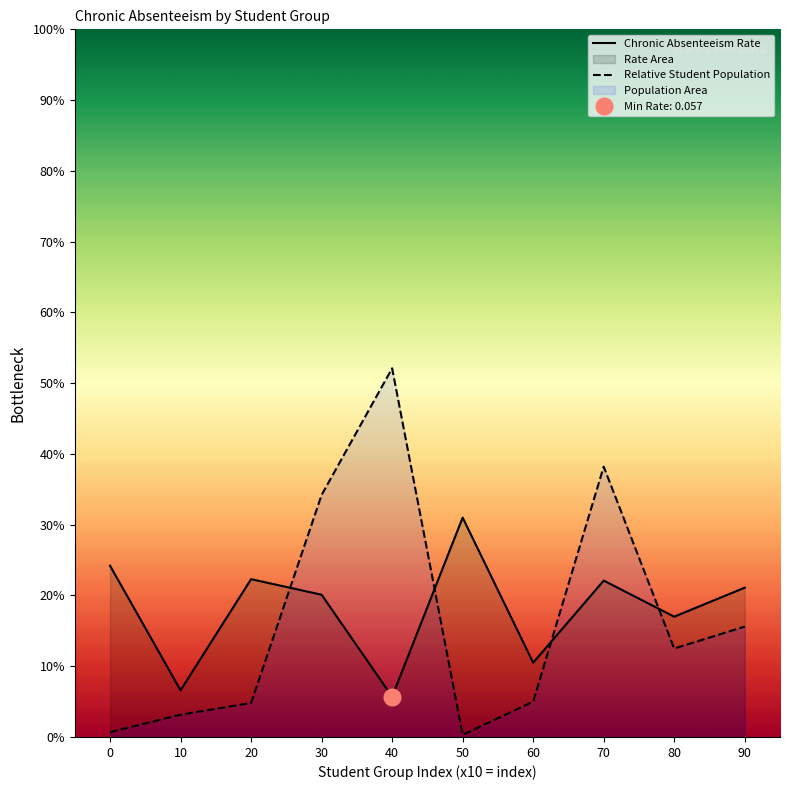

What are all the series names shown in the legend?

Chronic Absenteeism Rate, Relative Student Population